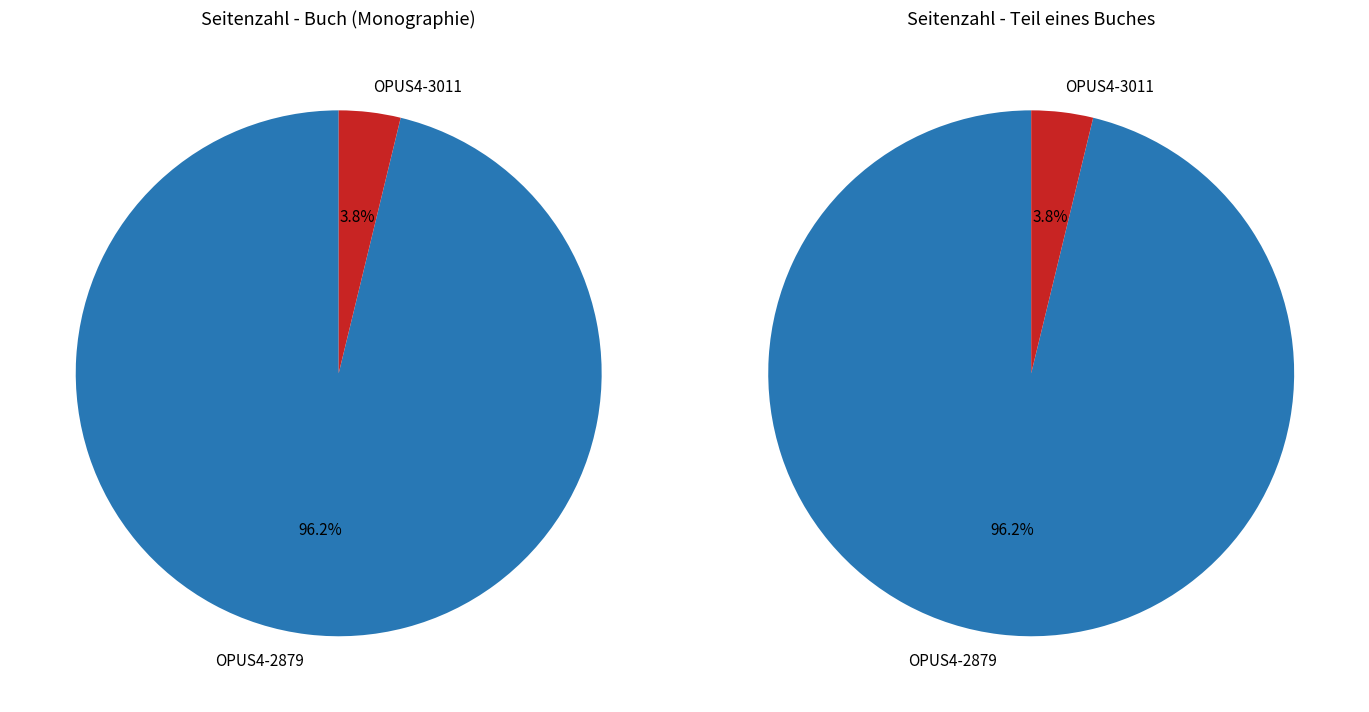

What is the majority slice?

OPUS4-2879